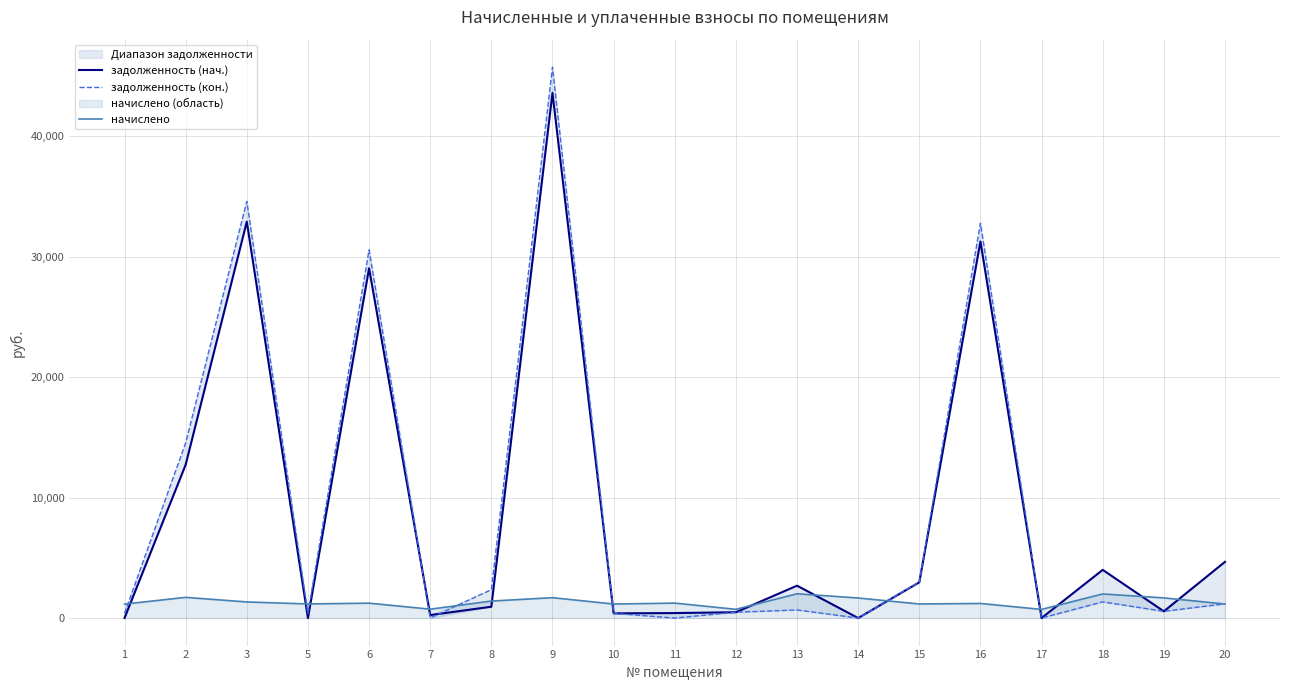

Does the chart display data point markers on the line(s)?

No